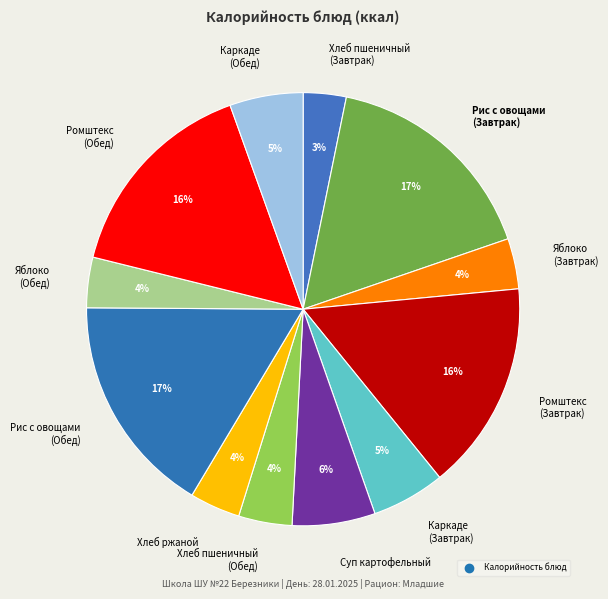

What percentage is the Ромштекс (Завтрак) slice, to the nearest percent?

16%